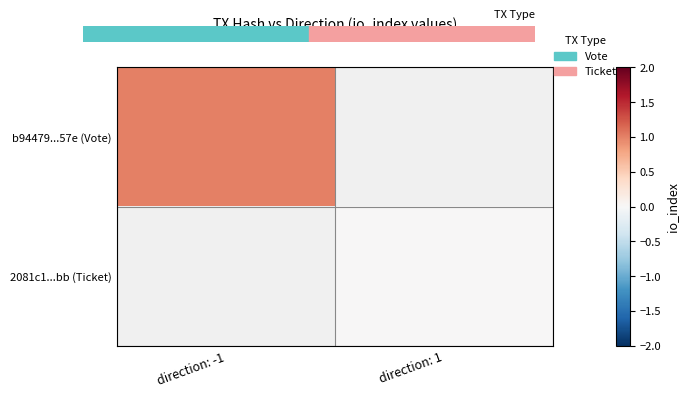

Count the number of categories in the chart.

2